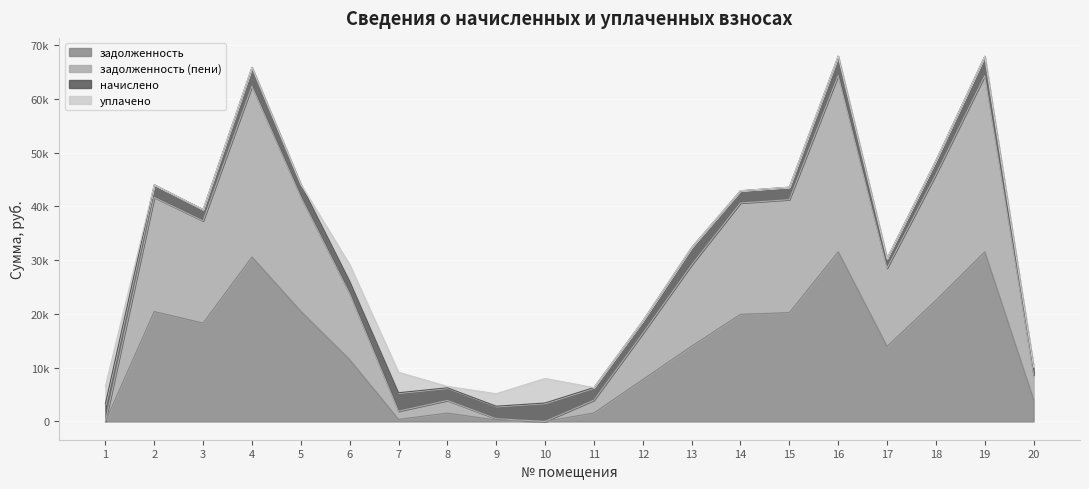

What is the average value of the задолженность series?

13538.7